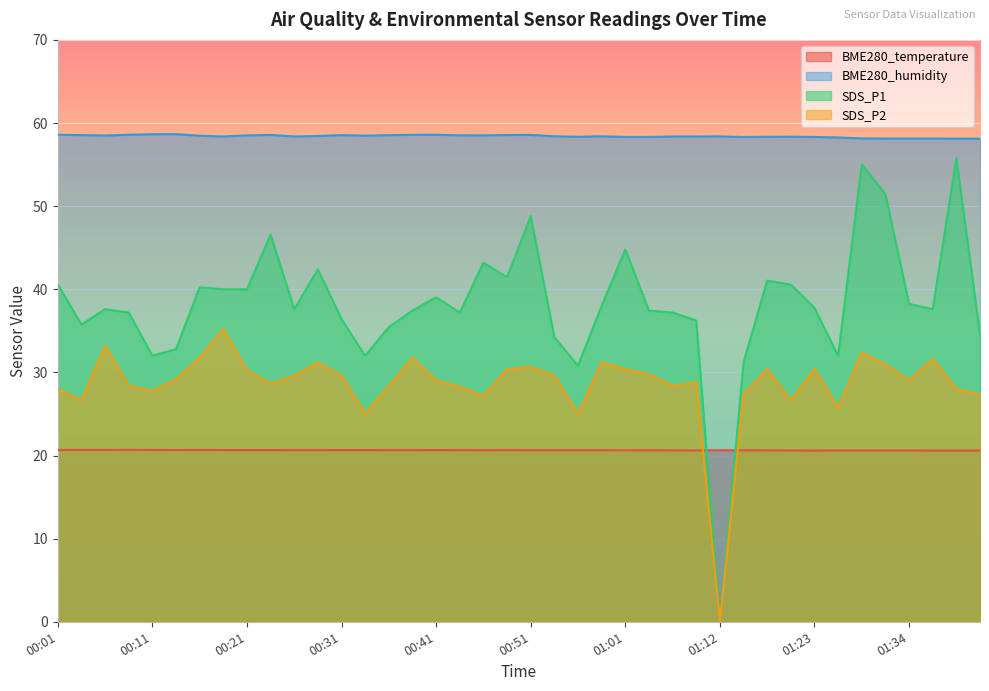

Reading right to left, extract all data points from this chart.

BME280_temperature: 20.6	20.6	20.6	20.6	20.6	20.6	20.6	20.6	20.6	20.6	20.6	20.6	20.6	20.6	20.6	20.6	20.6	20.6	20.6	20.6	20.6	20.6	20.6	20.7	20.6	20.6	20.7	20.7	20.6	20.6	20.7	20.7	20.7	20.7	20.7	20.7	20.7	20.7	20.7	20.7
BME280_humidity: 58.1	58.1	58.1	58.1	58.1	58.1	58.3	58.3	58.4	58.4	58.3	58.4	58.4	58.4	58.3	58.3	58.4	58.4	58.4	58.6	58.6	58.5	58.5	58.6	58.6	58.5	58.5	58.5	58.4	58.4	58.6	58.5	58.4	58.5	58.7	58.6	58.6	58.5	58.5	58.6
SDS_P1: 34.6	55.8	37.6	38.2	51.4	55.0	32.0	37.8	40.6	41.0	31.2	0.0	36.2	37.2	37.4	44.8	38.0	30.8	34.2	48.8	41.4	43.2	37.2	39.0	37.4	35.4	32.0	36.4	42.4	37.6	46.6	40.0	40.0	40.2	32.8	32.0	37.2	37.6	35.8	40.6
SDS_P2: 27.4	28.0	31.6	29.0	31.0	32.4	25.8	30.4	26.6	30.4	27.4	0.0	28.8	28.4	29.8	30.4	31.2	25.0	29.6	30.6	30.4	27.2	28.2	29.0	31.8	28.4	25.0	29.6	31.2	29.6	28.6	30.2	35.2	31.8	29.2	27.8	28.4	33.2	26.6	28.0